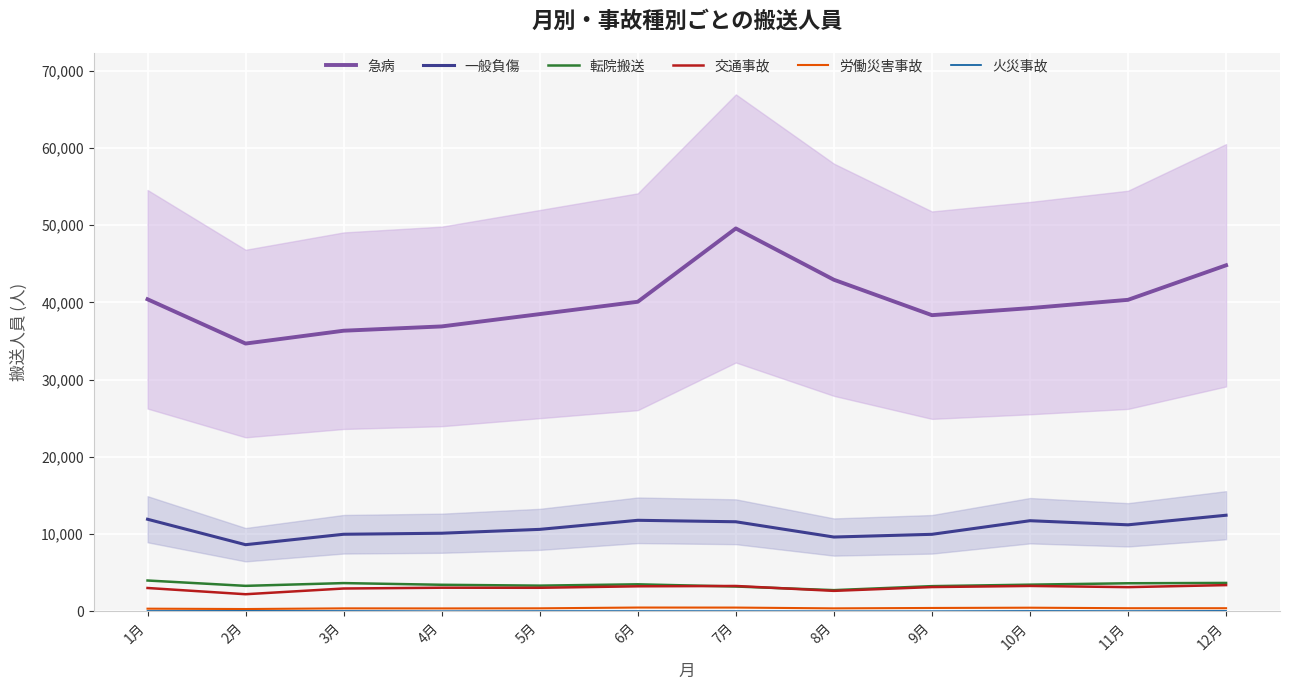

What position from the left is 2月?

2